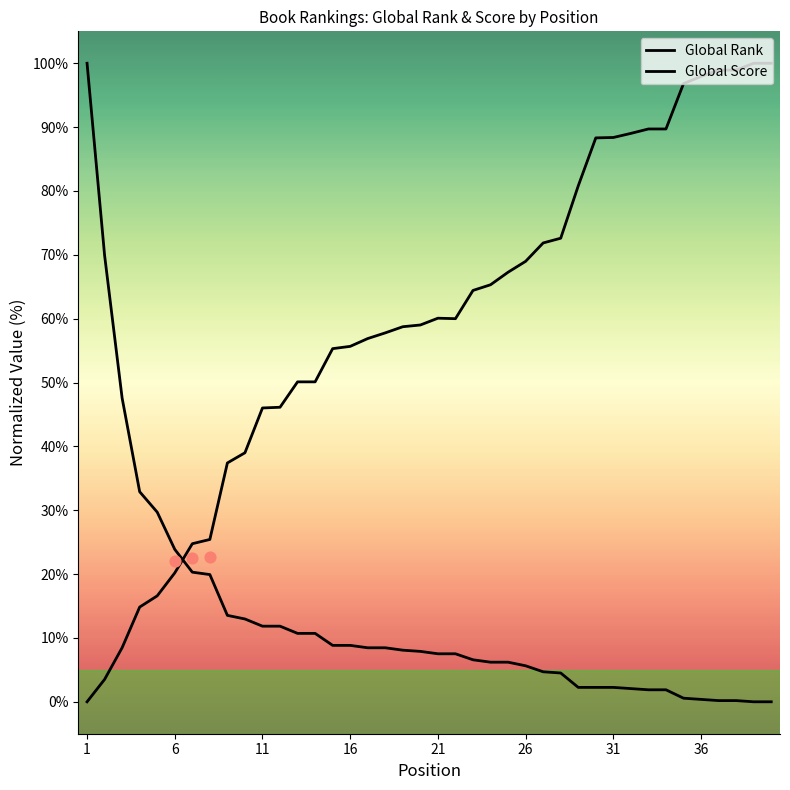

At which category is the sum across all series the highest?

1